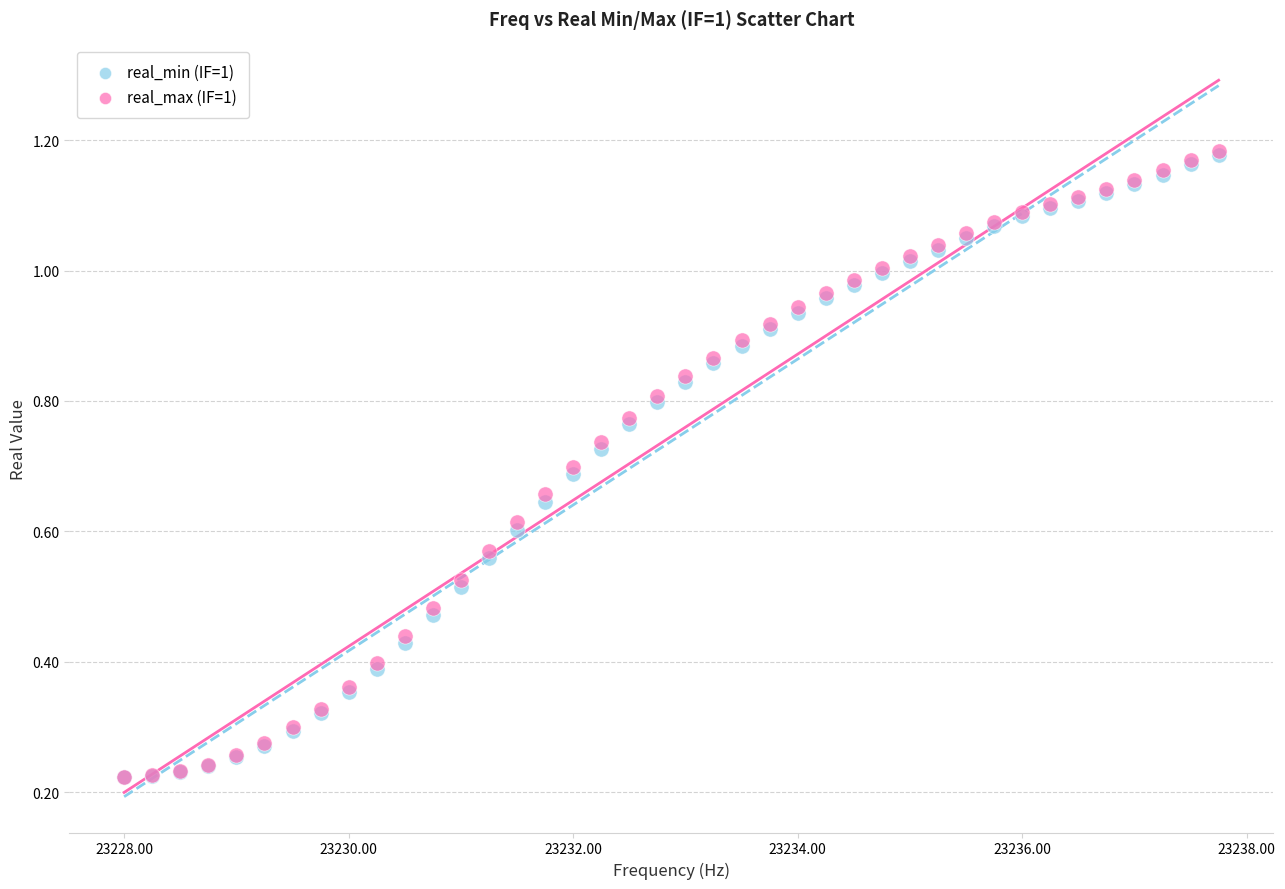

Which series has the largest Y range (max minus min)?

real_max (IF=1)